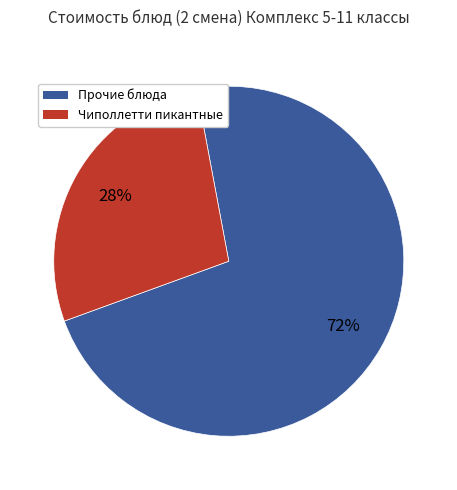

Is the sum of Чиполлетти пикантные and Прочие блюда greater than half?

Yes